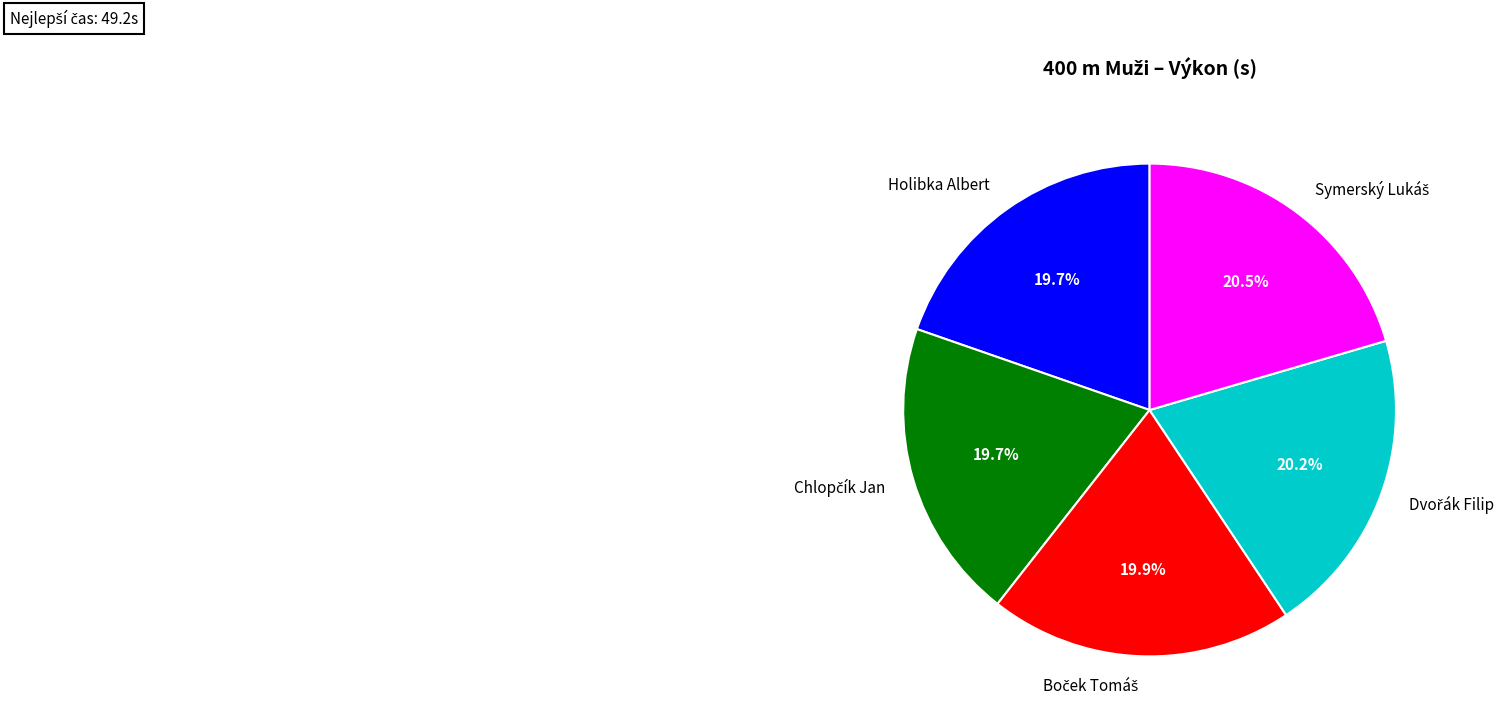

Is there any slice that represents more than half of the pie?

No